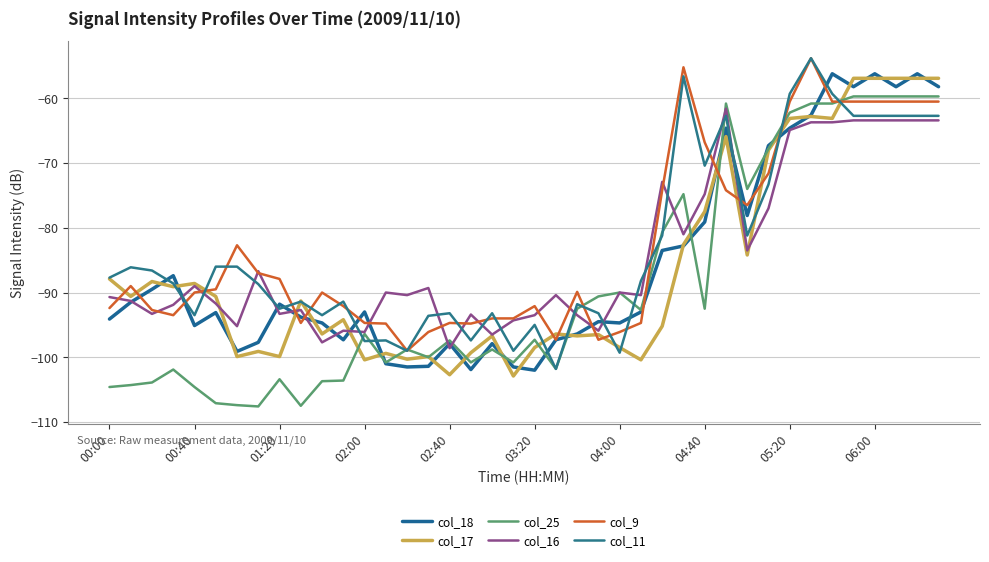

How many lines are shown in the chart?

6